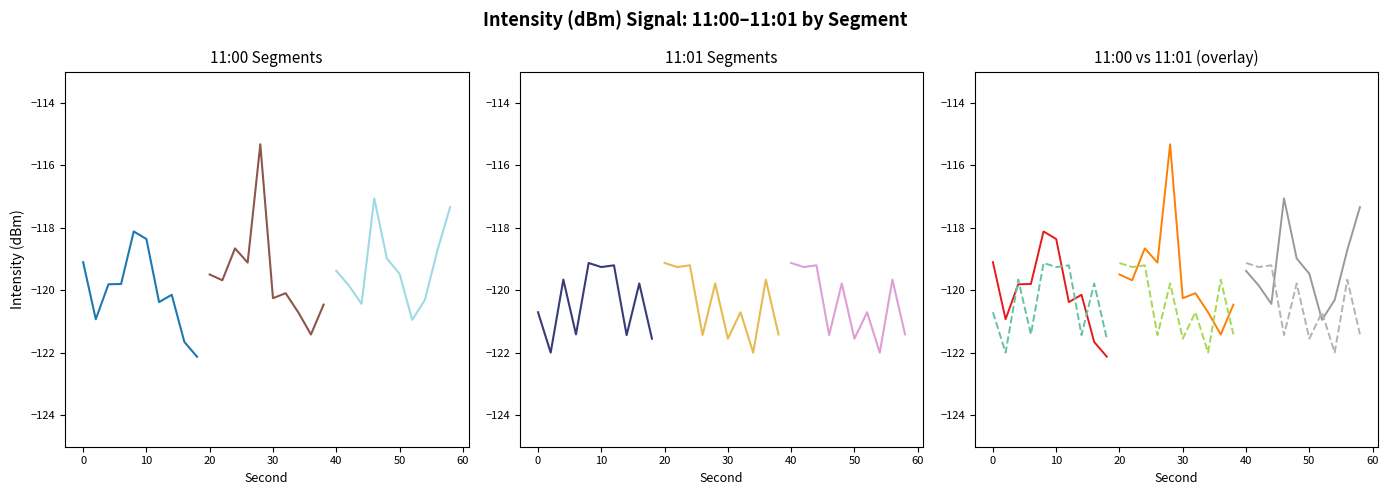

How many data points in 11:00 are above -119?

8